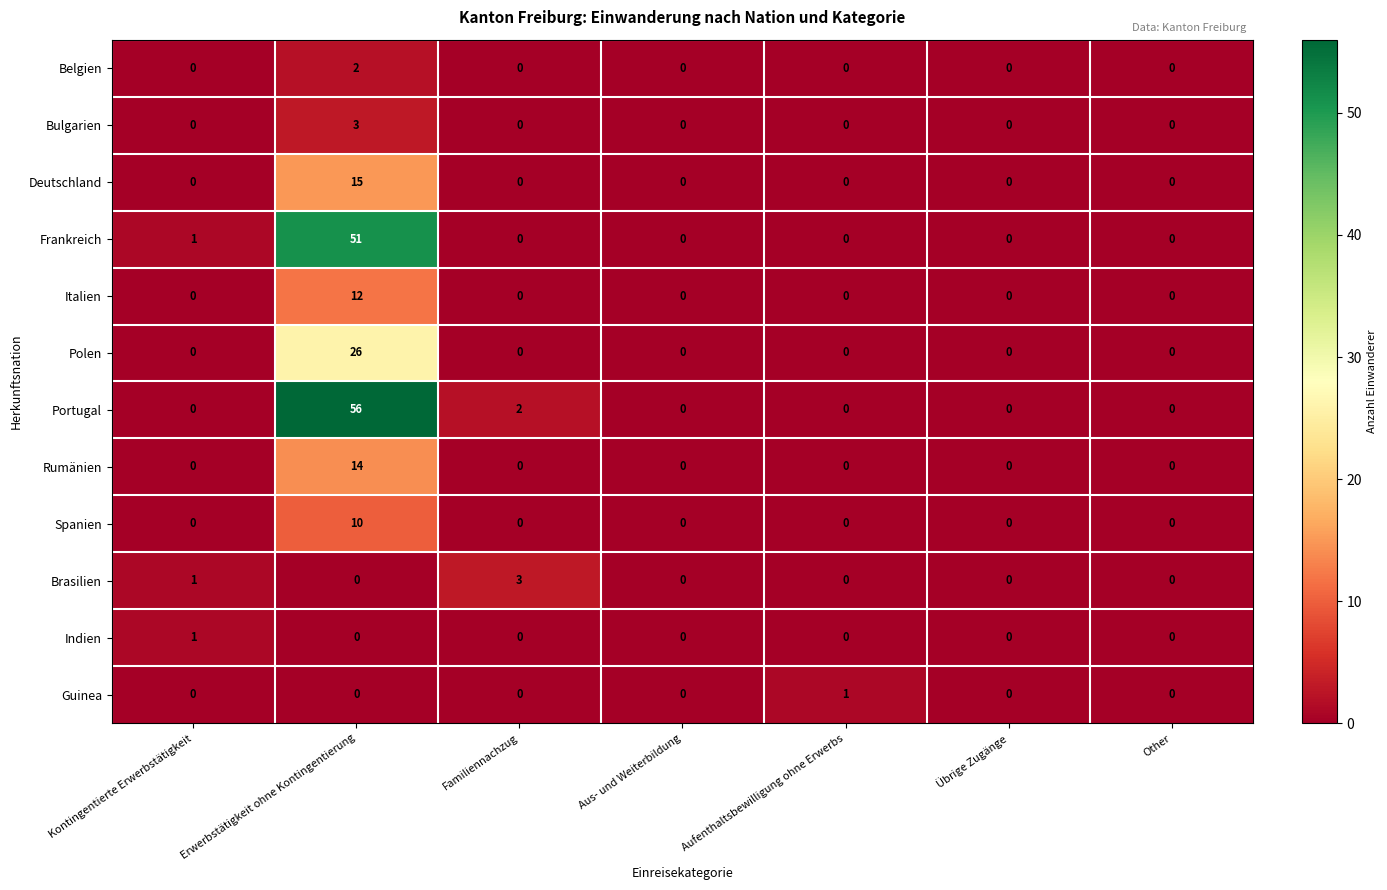

Which series has the largest range (max minus min)?

Portugal